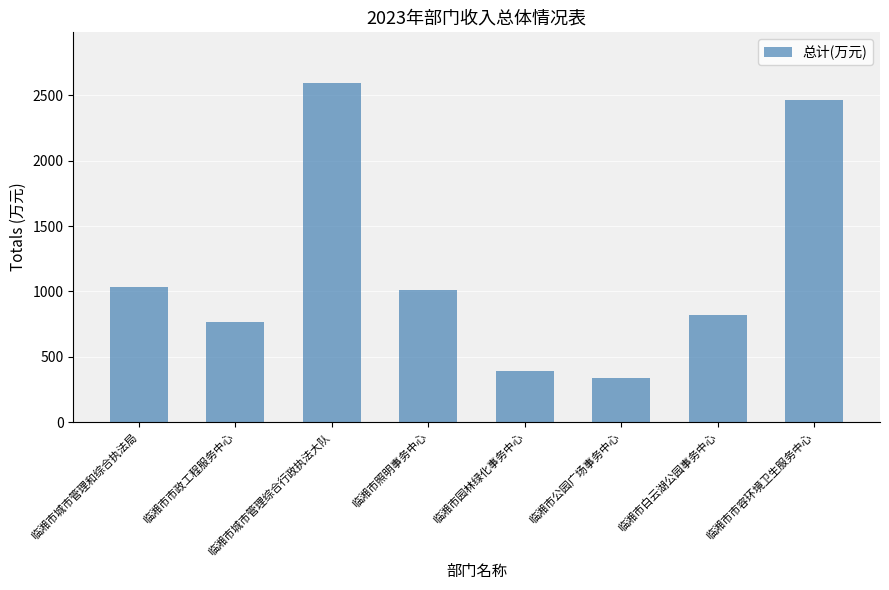

What is the difference between the second highest and second lowest values?

2070.4